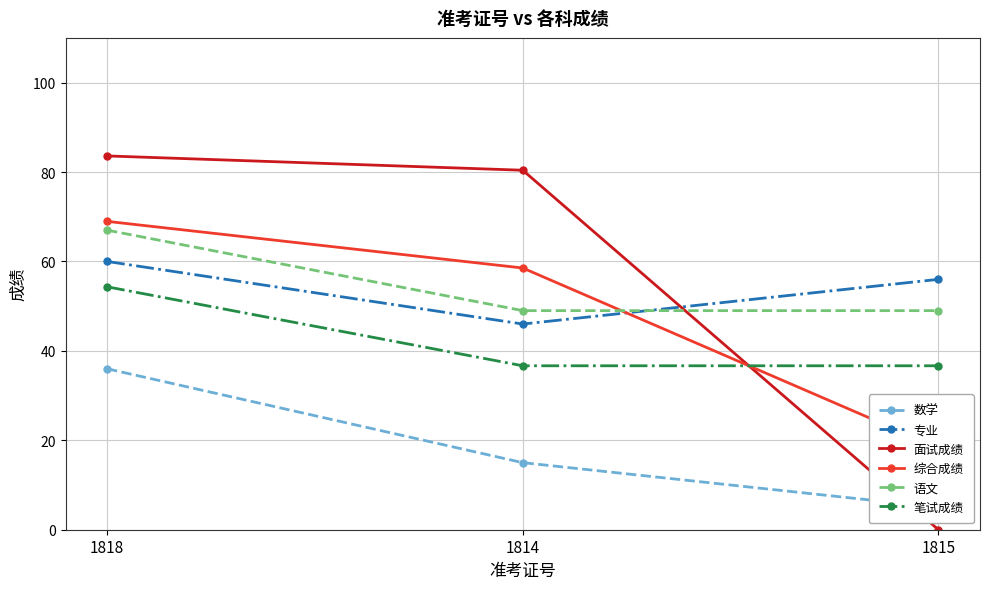

Rank the series at 1818 from lowest to highest value.

数学, 笔试成绩, 专业, 语文, 综合成绩, 面试成绩